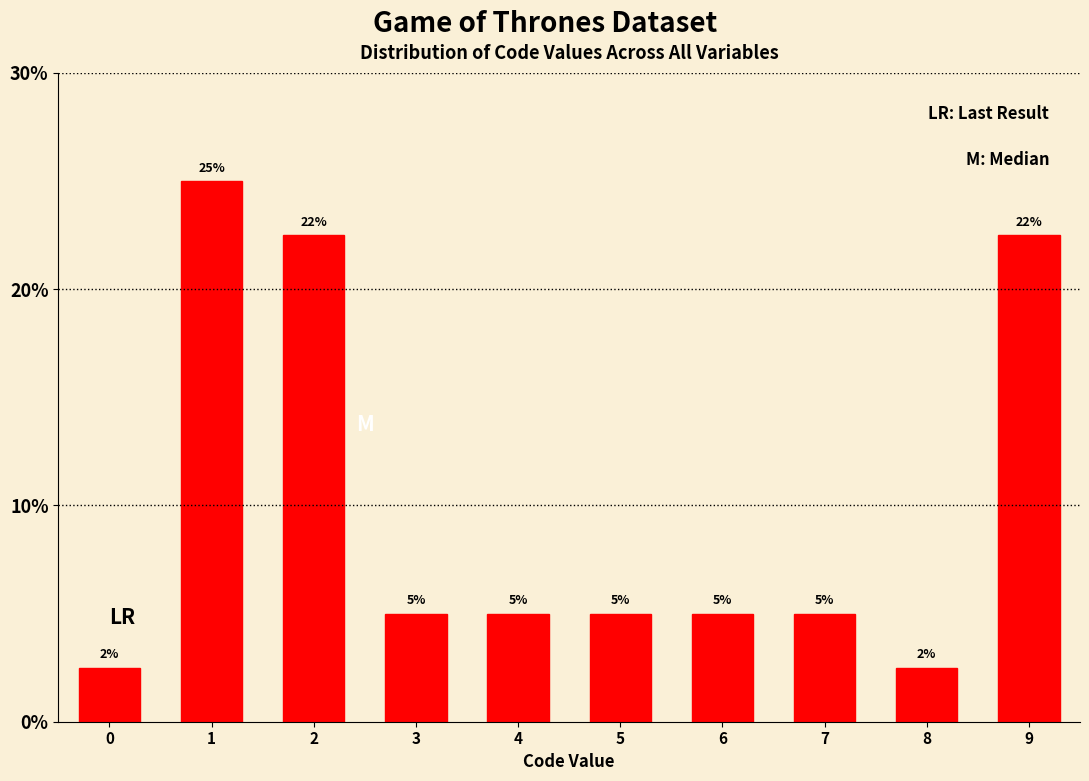

Is it true that the value at 9 is 22.5?

True